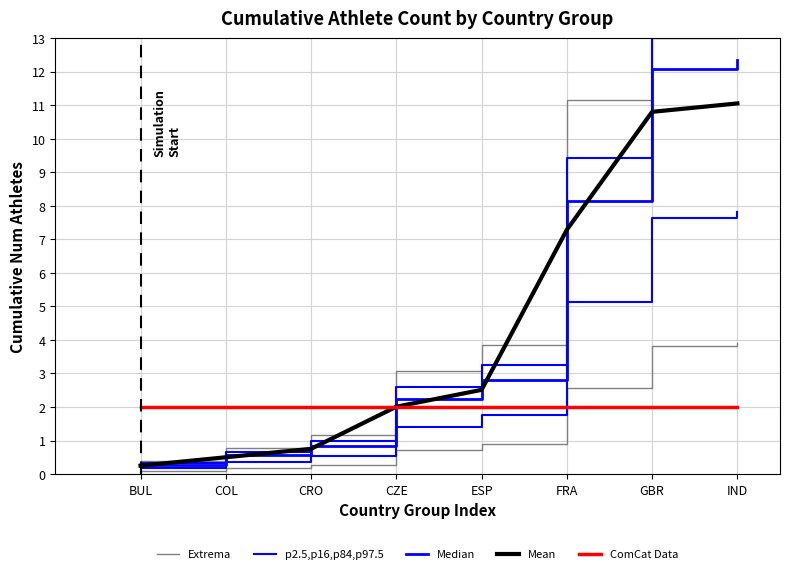

How many lines are shown in the chart?

5